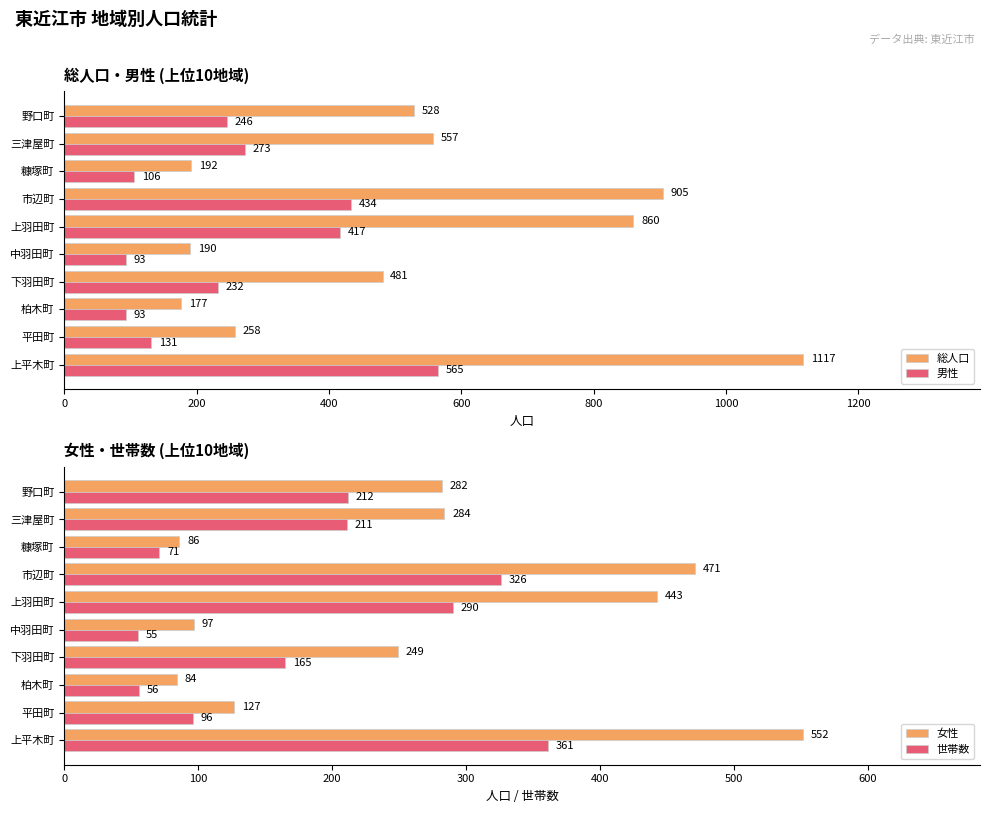

Where is 男性 nearest to the value 329?

三津屋町